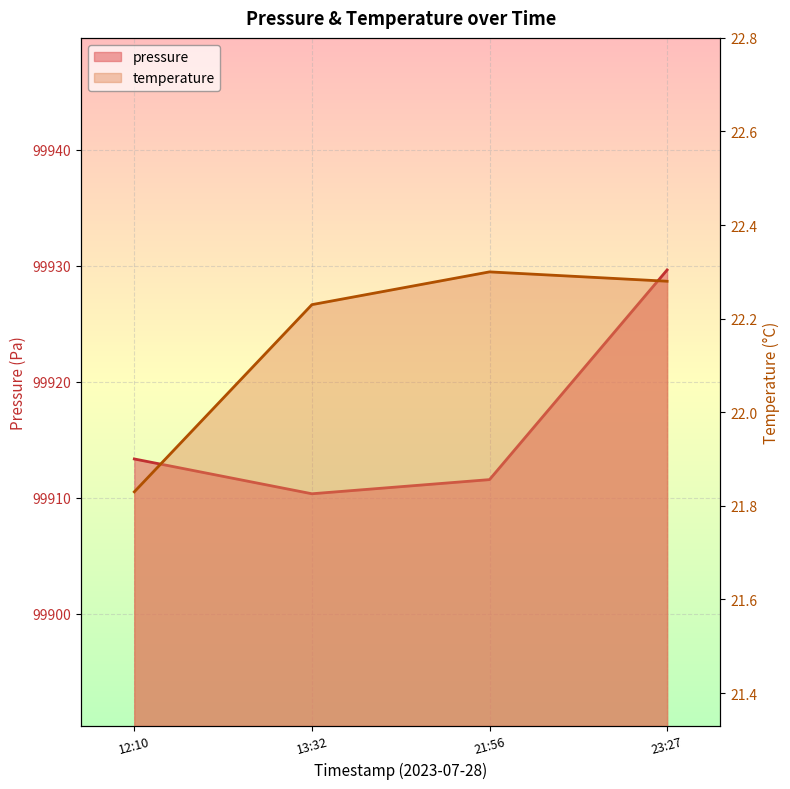

Which series has the largest total across all categories?

pressure